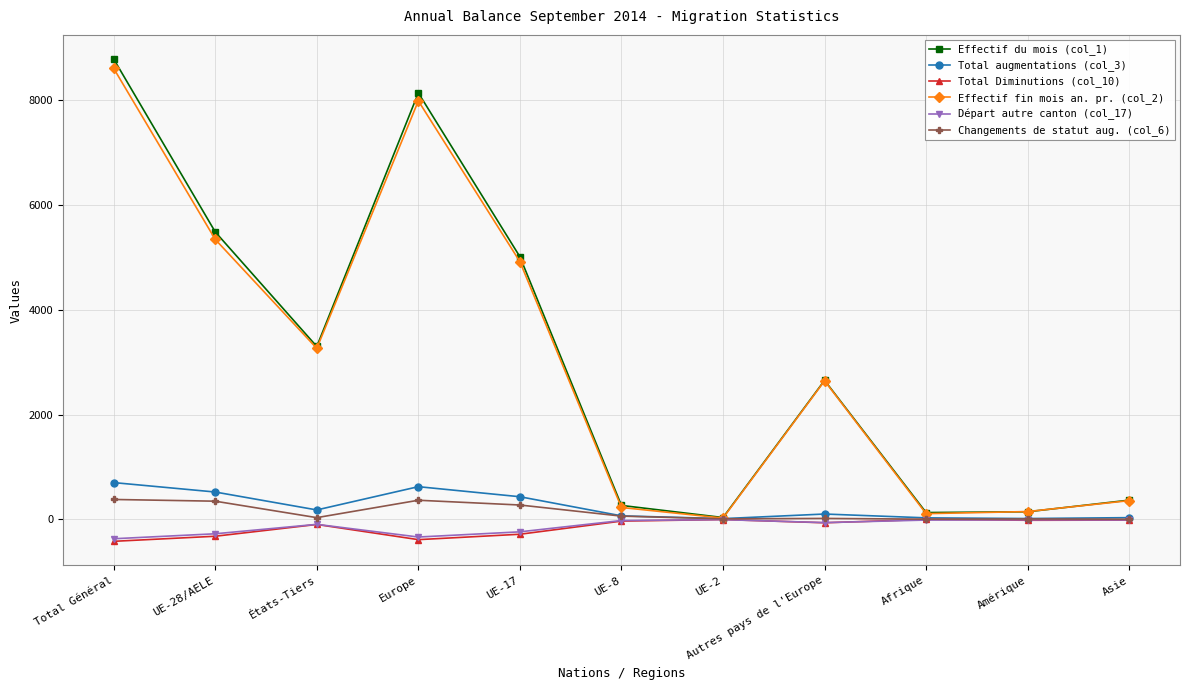

What is the approximate value of Effectif du mois (col_1) at UE-8?

266